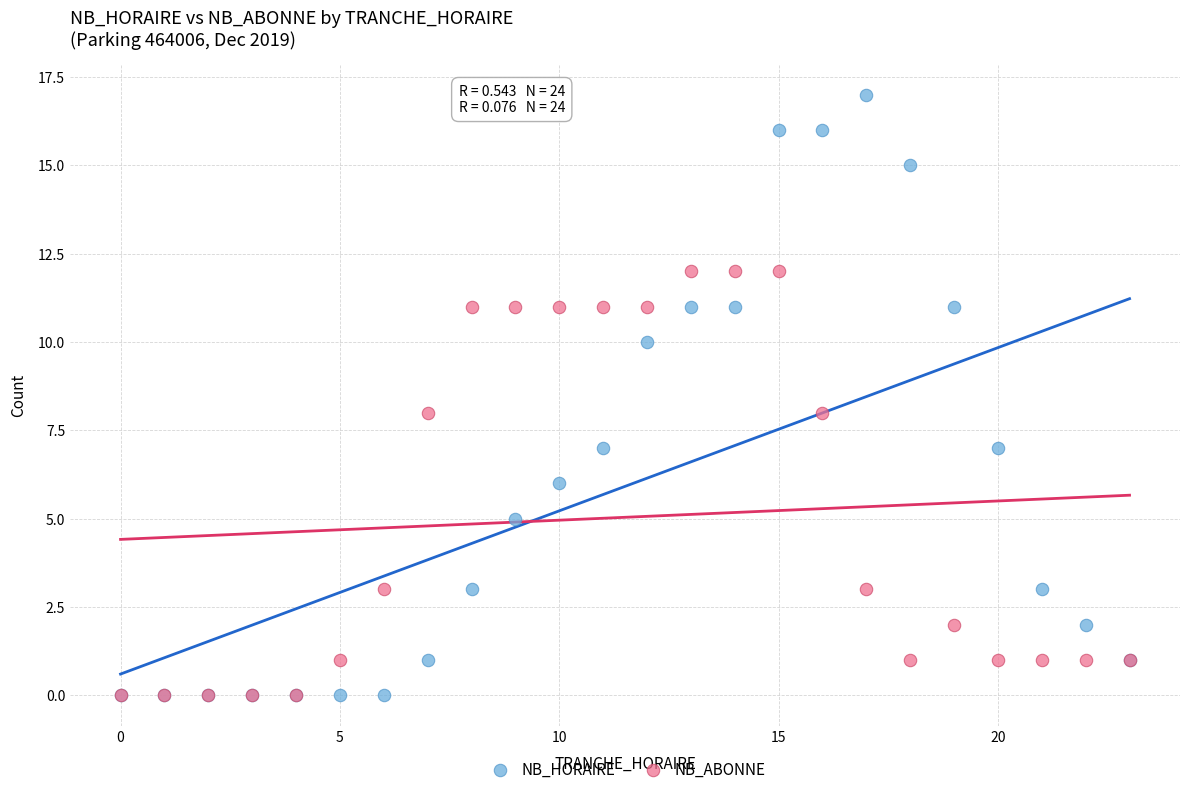

Which series reaches the maximum Y coordinate?

NB_HORAIRE